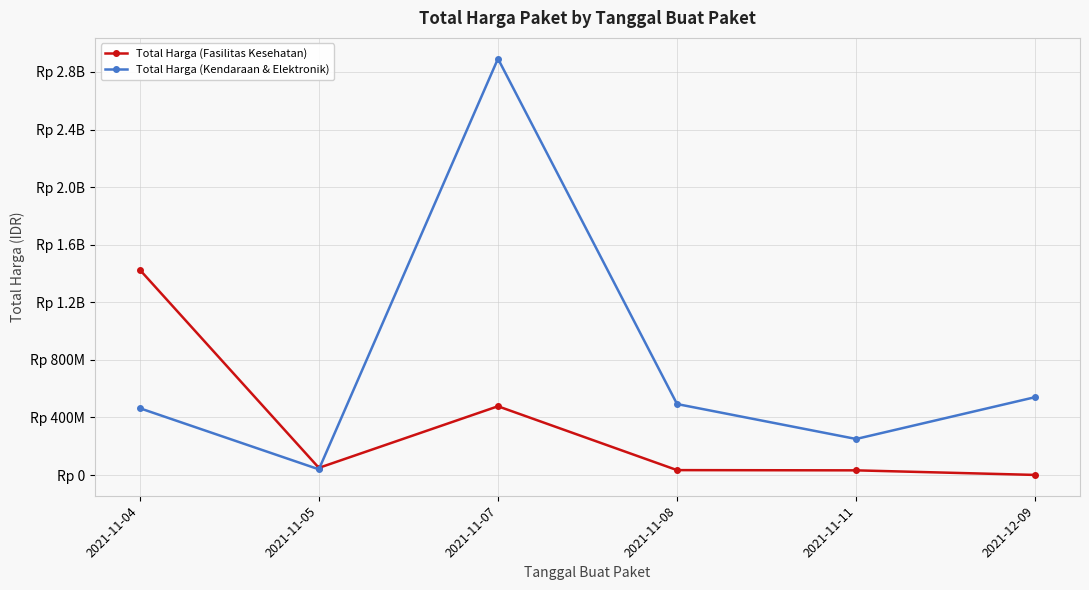

Is this an area chart (filled region under the line)?

No